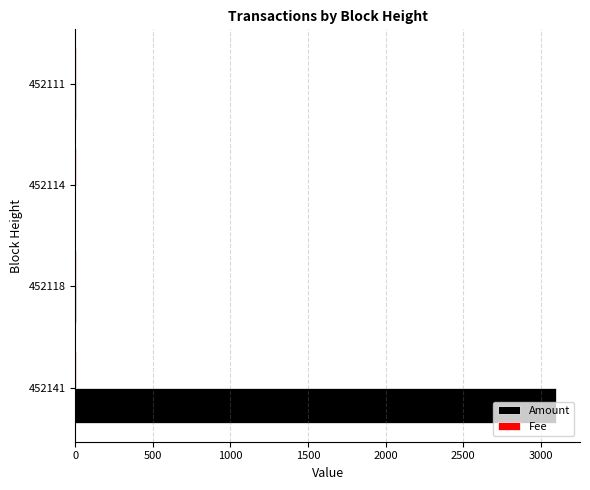

How many series are shown in this chart?

2